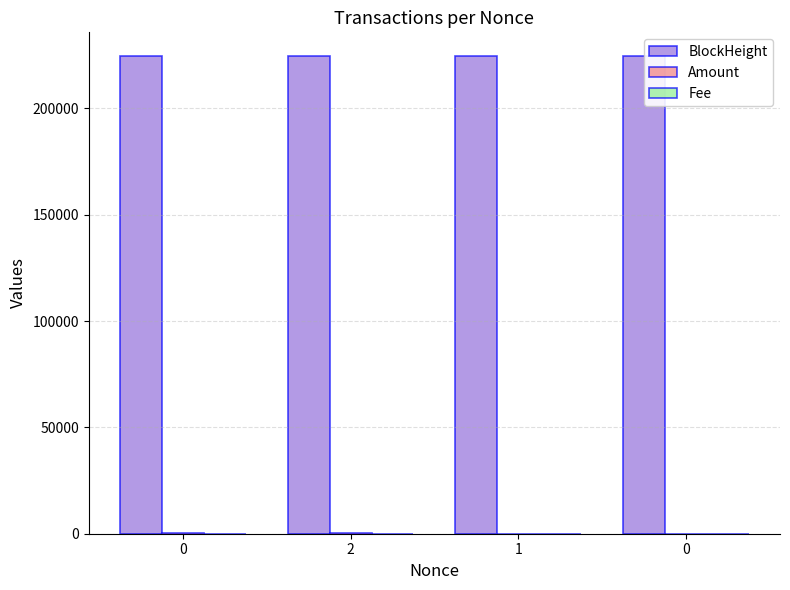

What is the spread (max minus min) of values at 1?

224480.0